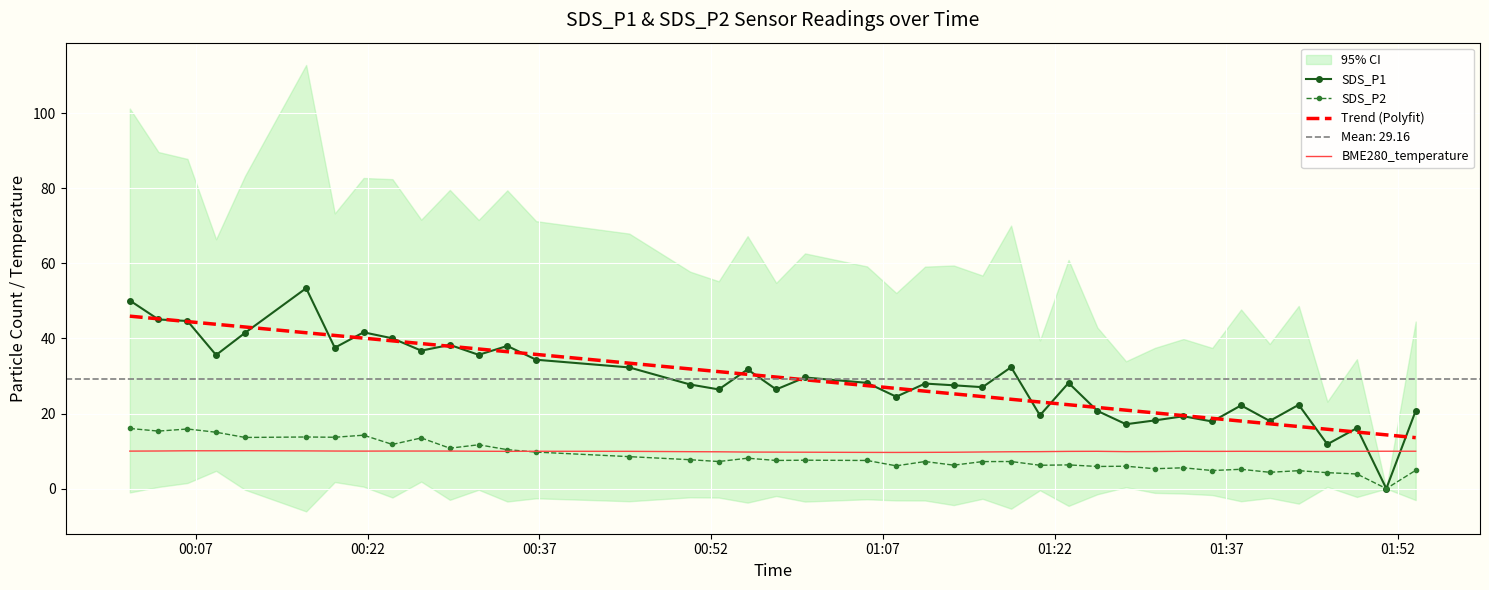

At how many categories does at least one series exceed 46?

2